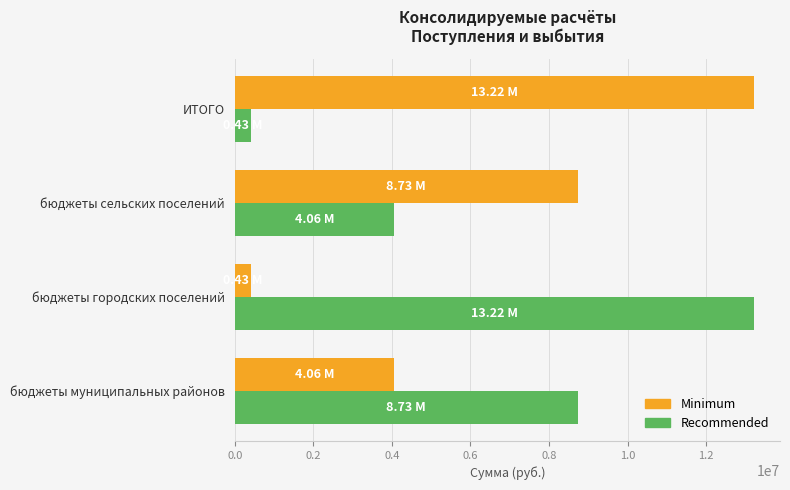

How many data points in Recommended are above 8734205?

2